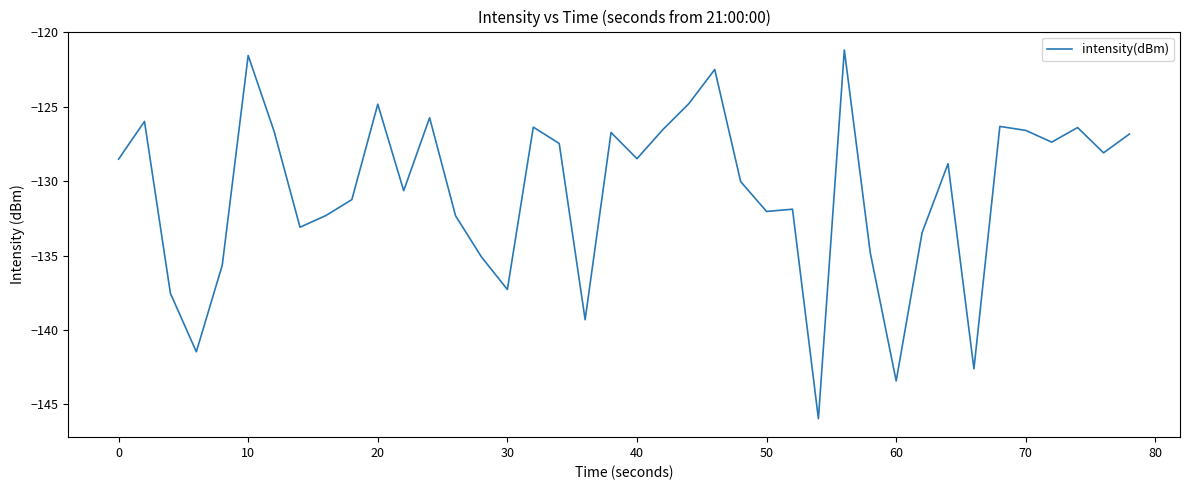

What is the smallest value displayed?

-146.0